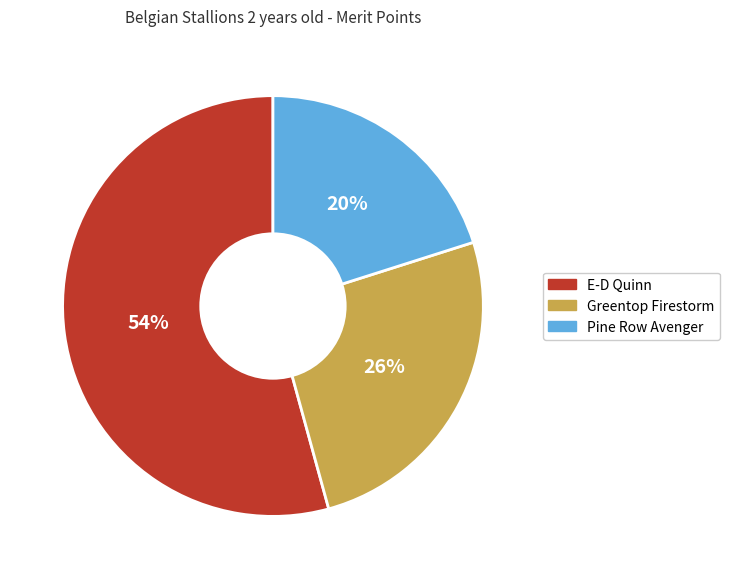

Does E-D Quinn account for over 50% of the chart?

Yes